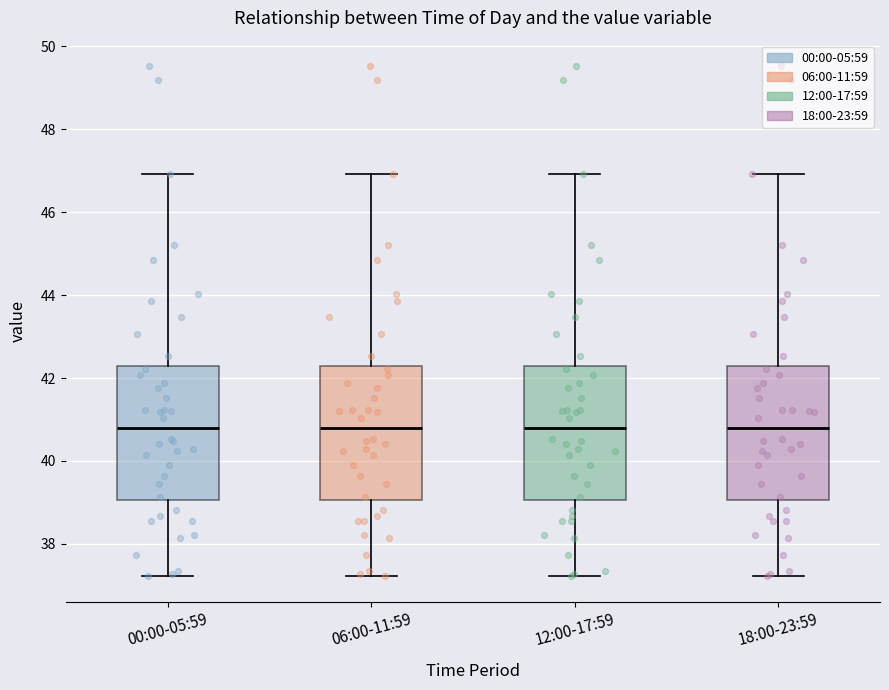

Reading left to right, read every box against the y-axis: the position of its median line, the range the box covers, and the ends of its whiskers. The values are not printed on the chart, so give them approximately, as read against the axis.

00:00-05:59: median 40.8, box 39.0 to 42.2, whiskers 37.2 to 47.0
06:00-11:59: median 40.8, box 39.0 to 42.2, whiskers 37.2 to 47.0
12:00-17:59: median 40.8, box 39.0 to 42.2, whiskers 37.2 to 47.0
18:00-23:59: median 40.8, box 39.0 to 42.2, whiskers 37.2 to 47.0